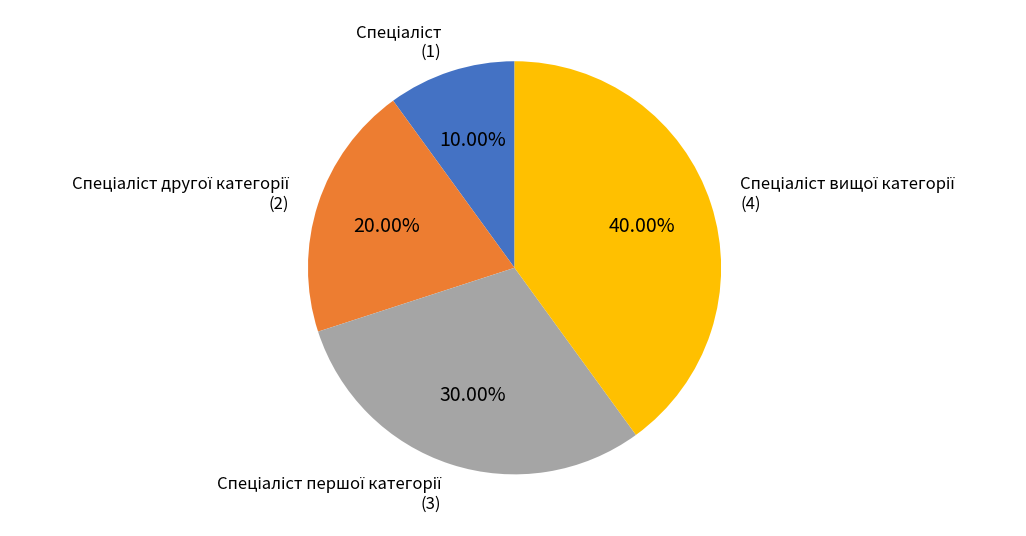

To the nearest percent, what is the average slice percentage?

25%